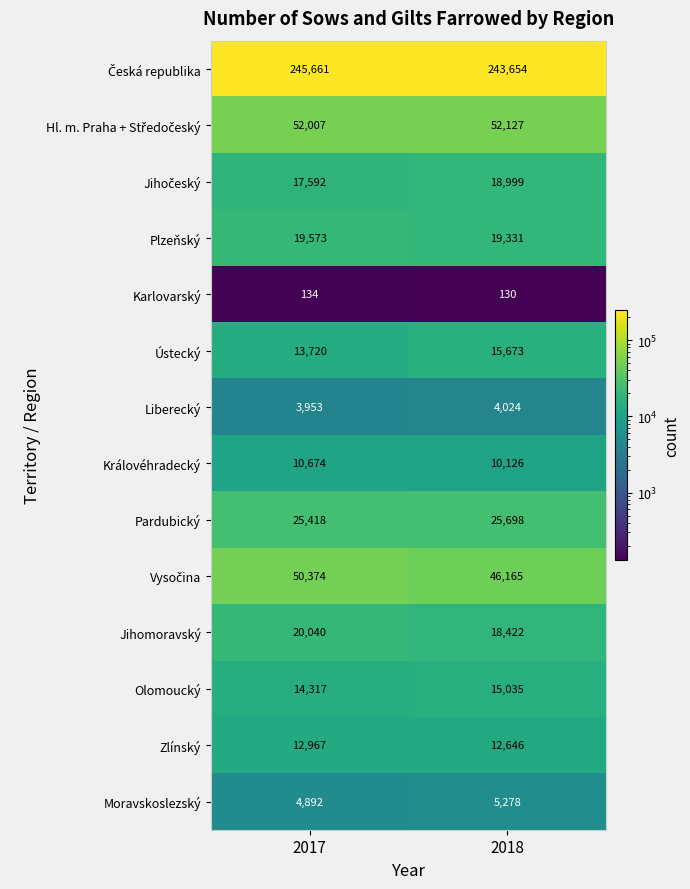

What is the spread (max minus min) of values at 2017?

245527